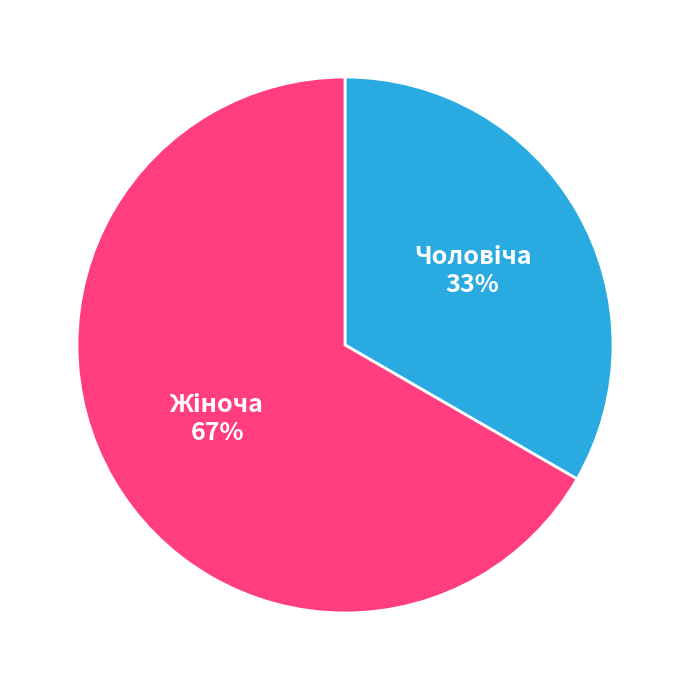

To the nearest percent, what is the average slice percentage?

50%